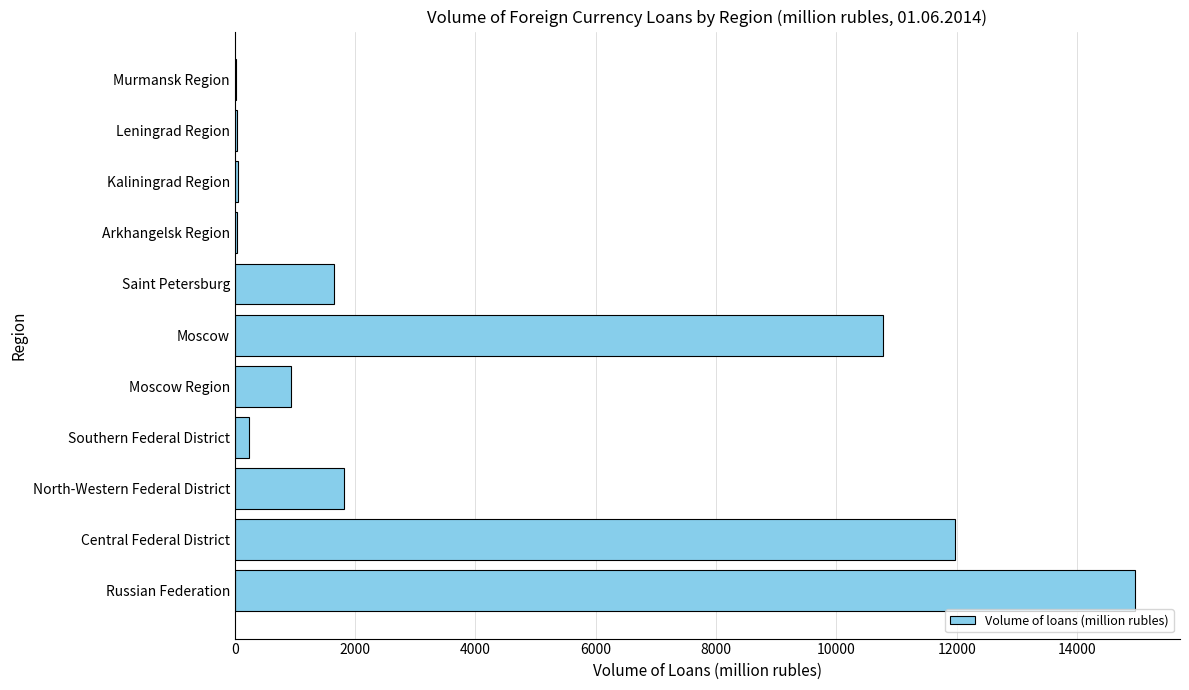

Does the chart contain stacked bars?

No